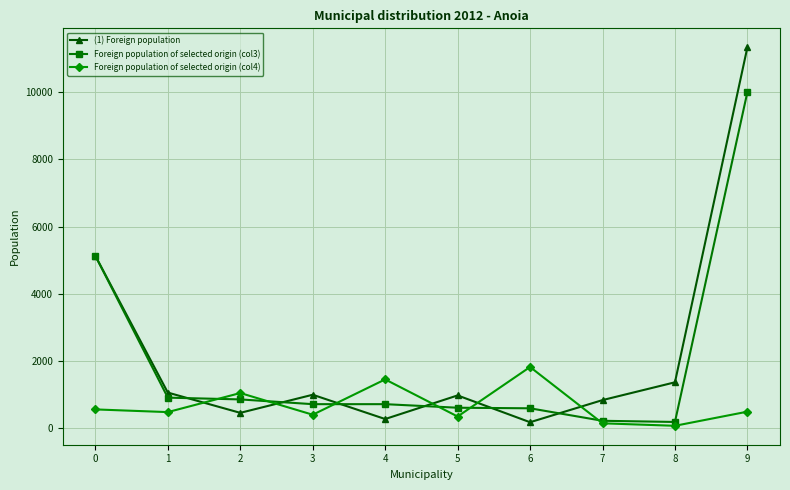

True or false: Foreign population of selected origin (col3) and Foreign population of selected origin (col4) intersect in this chart.

True